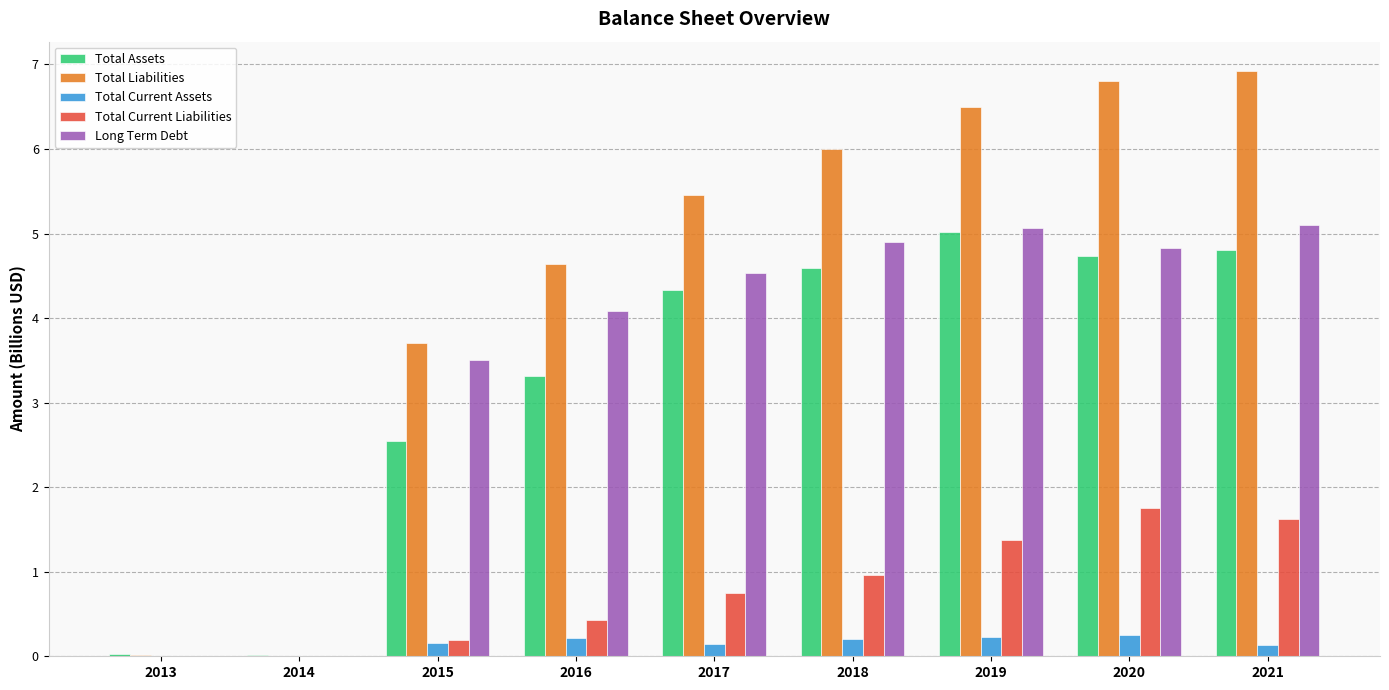

What is the total value across all series at 2019?

18.2